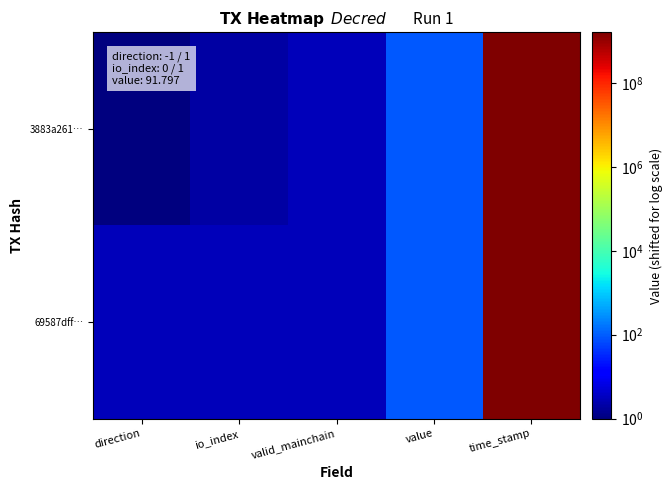

Rank the series by their maximum value, from lowest to highest.

69587dff…, 3883a261…